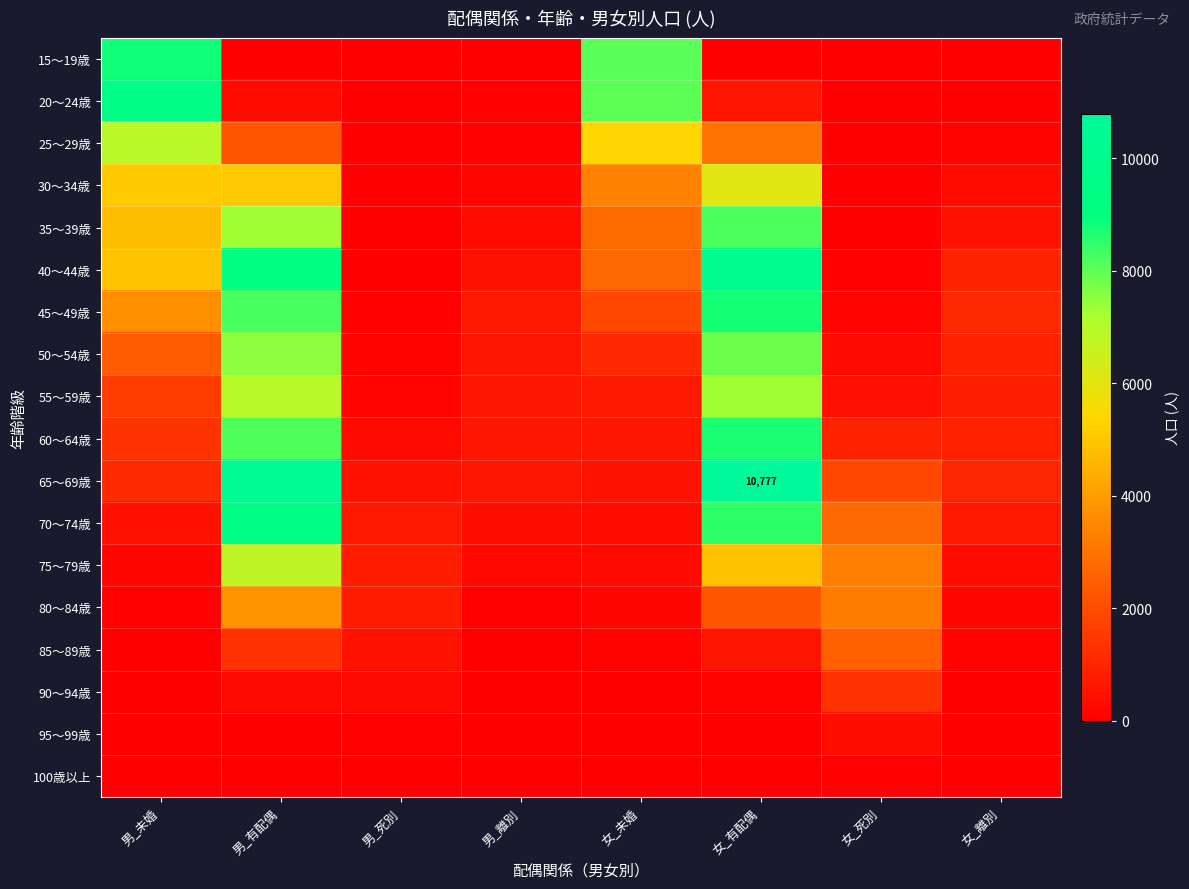

Is it true that 15～19歳 equals 1 at 男_離別?

True